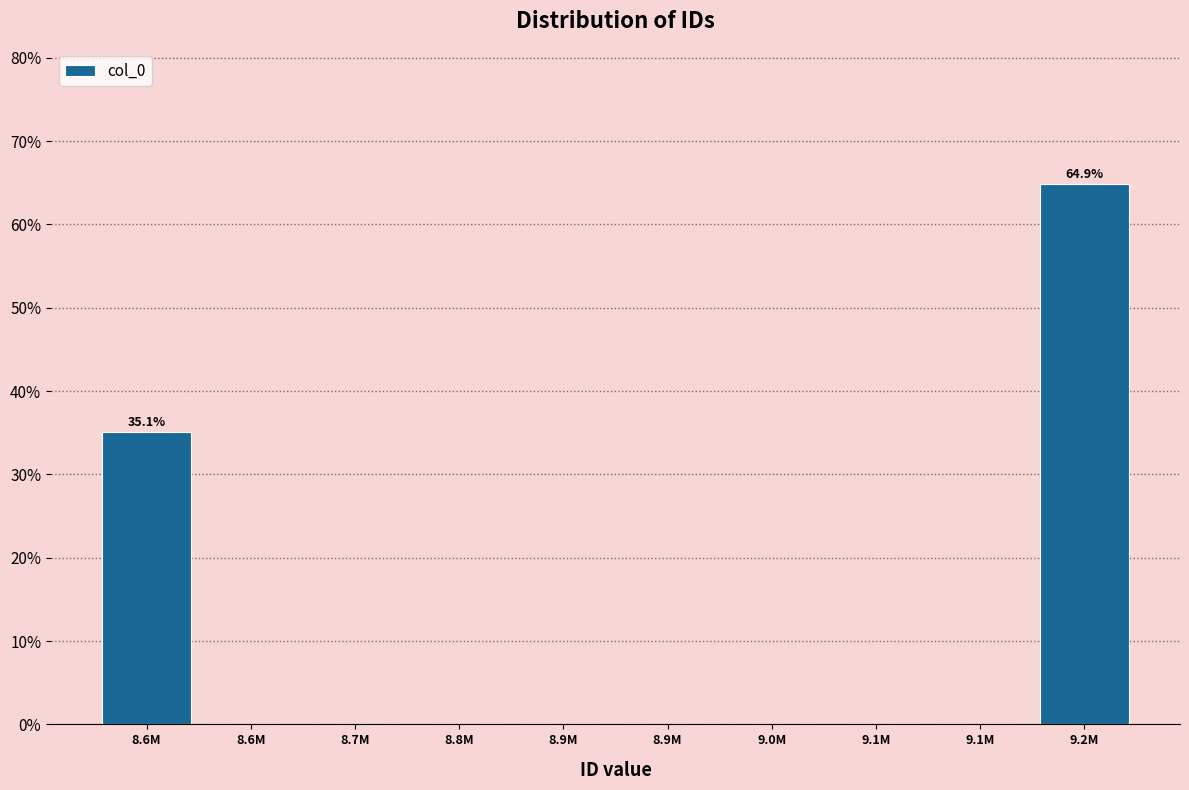

How many distinct data groups are displayed?

1